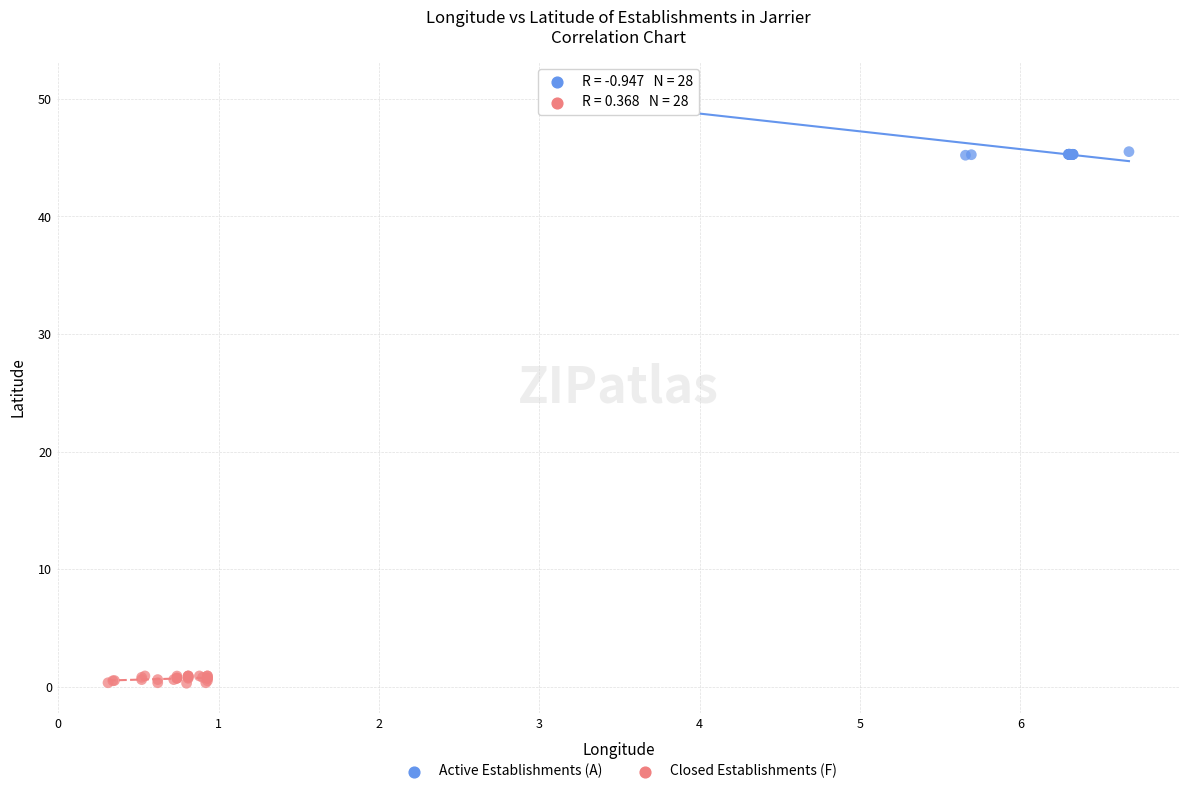

Which series reaches the minimum Y coordinate?

Closed Establishments (F)